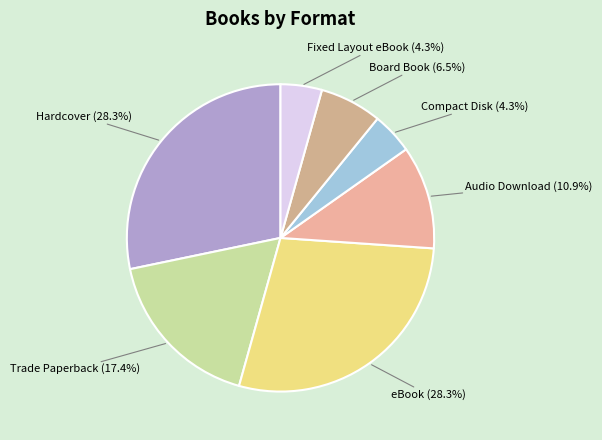

Is it true that Trade Paperback is 17% of the pie?

True